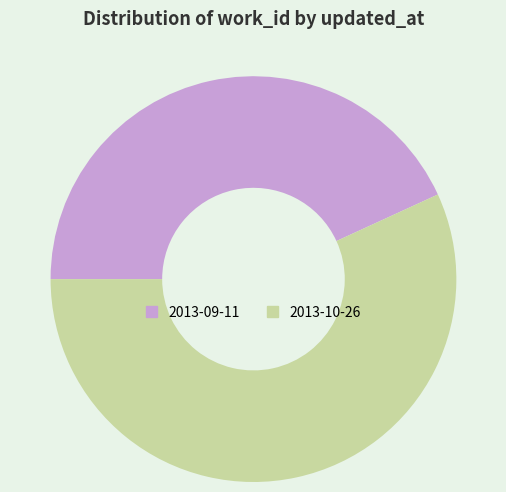

The 2013-09-11 slice represents 43% of the pie. True or false?

True